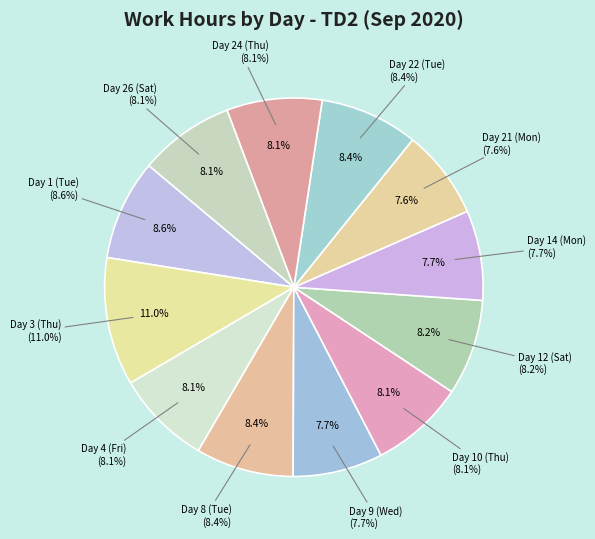

Does Day 4 (Fri) represent more than half of the total?

No